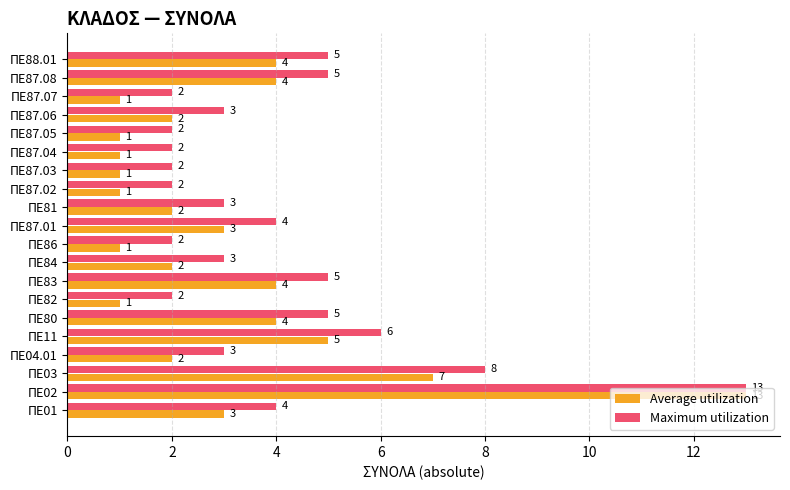

What is the smallest value displayed?

1